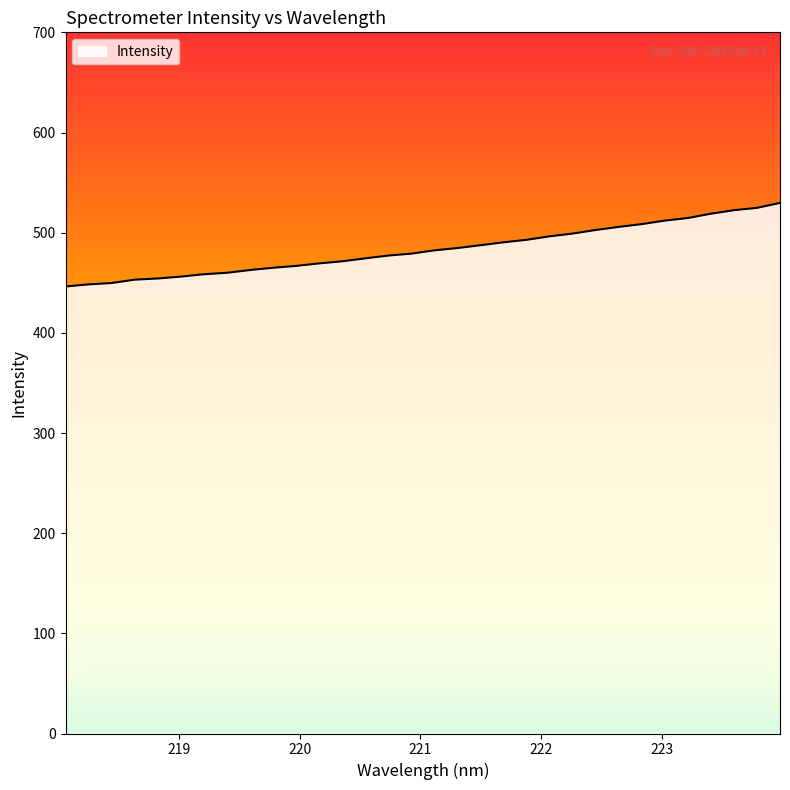

What is the greatest value displayed?

529.7